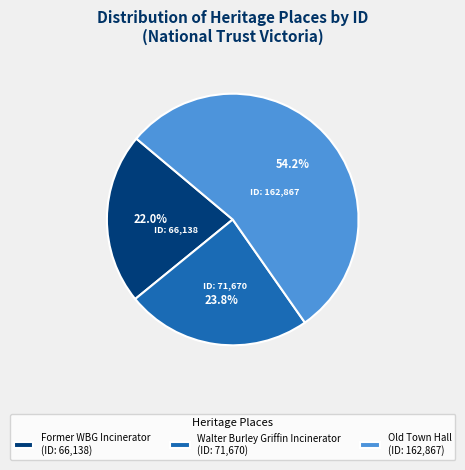

Does Former WBG Incinerator (ID: 66,138) account for over 50% of the chart?

No